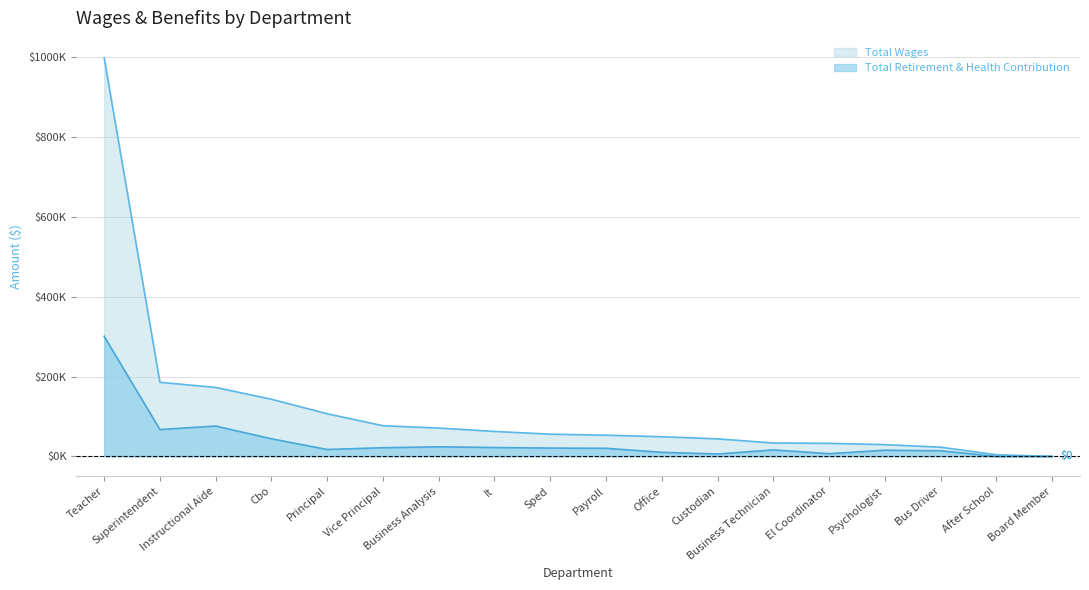

True or false: Total Retirement & Health Contribution and Total Wages cross at least once.

False